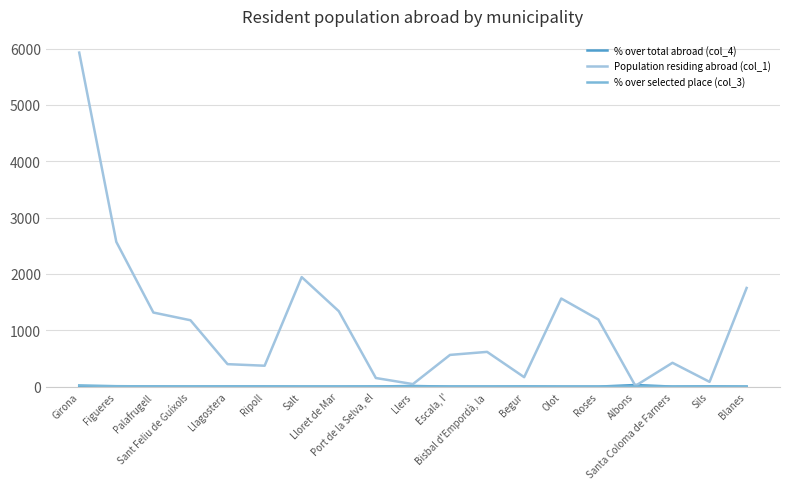

Which series has the widest spread of values?

Population residing abroad (col_1)